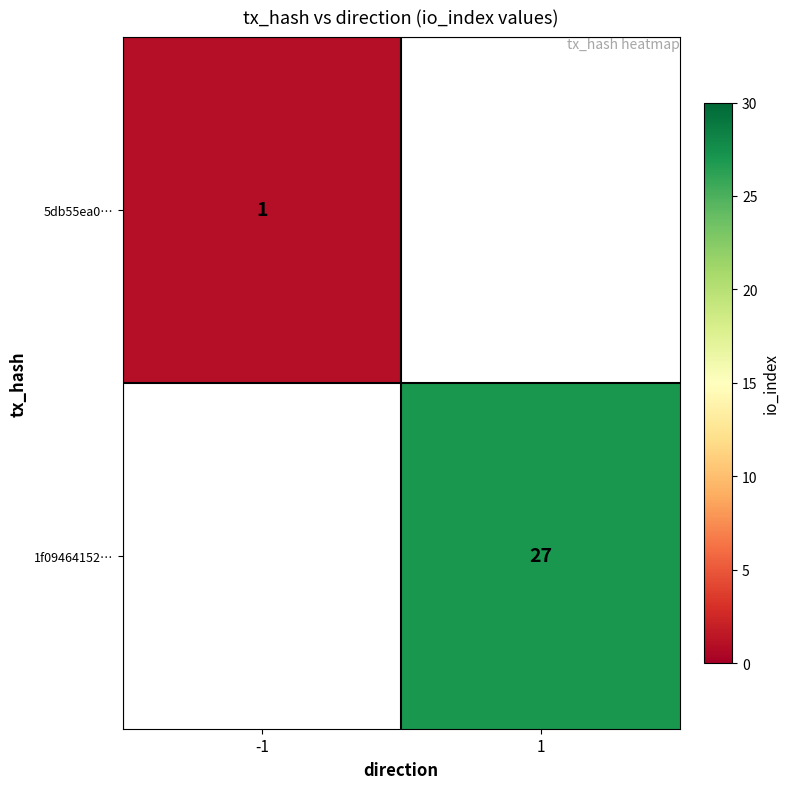

The value of 1f09464152… at 1 is 27. True or false?

True